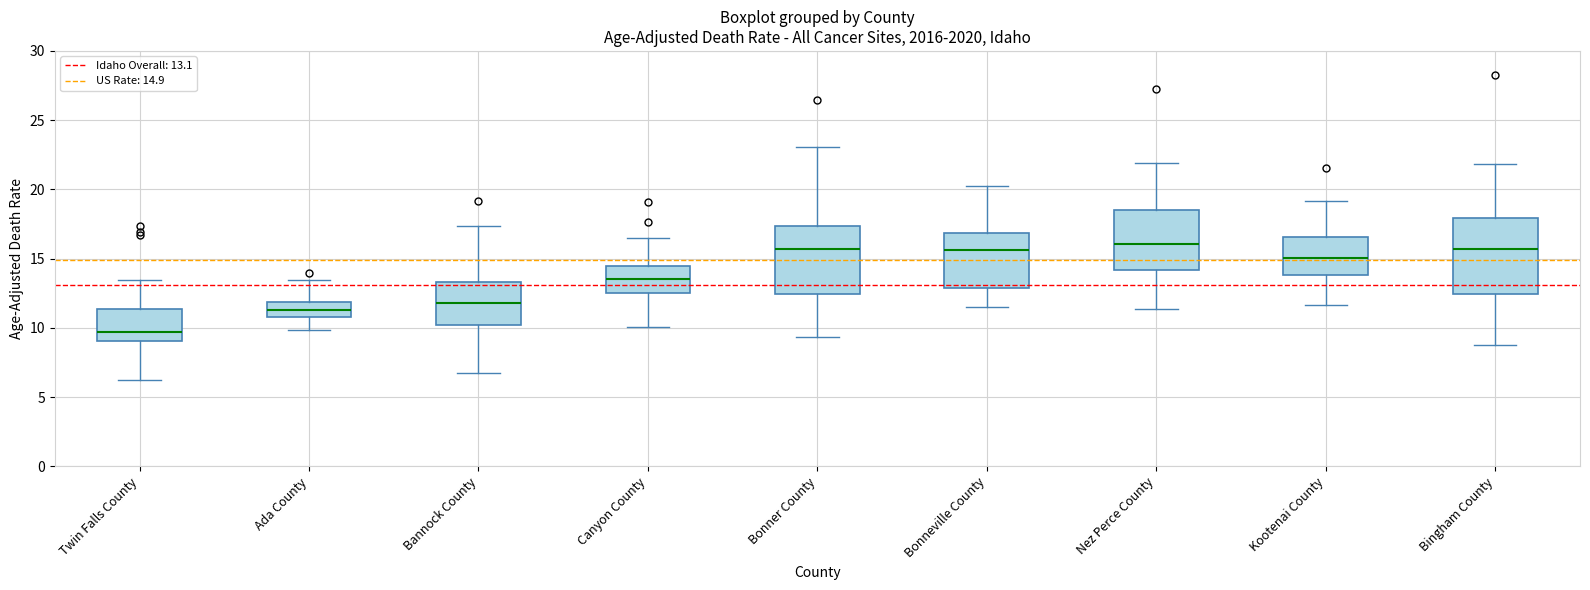

Which box has the lowest median line?

Twin Falls County